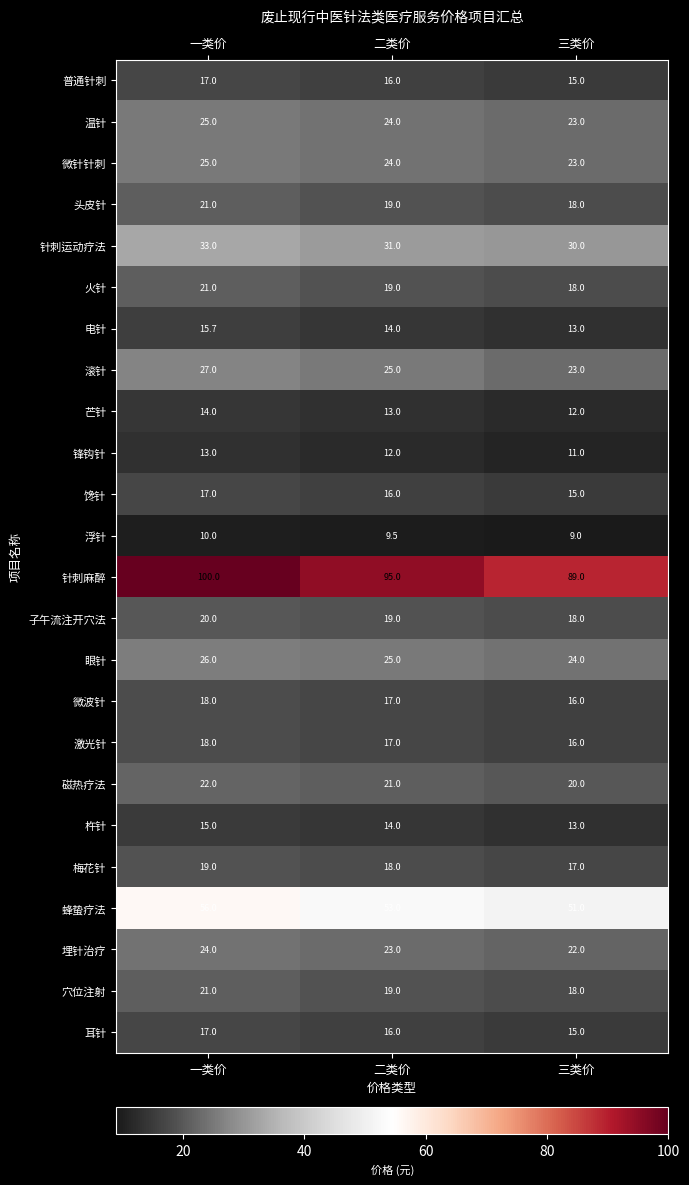

At how many categories does at least one series exceed 62?

3